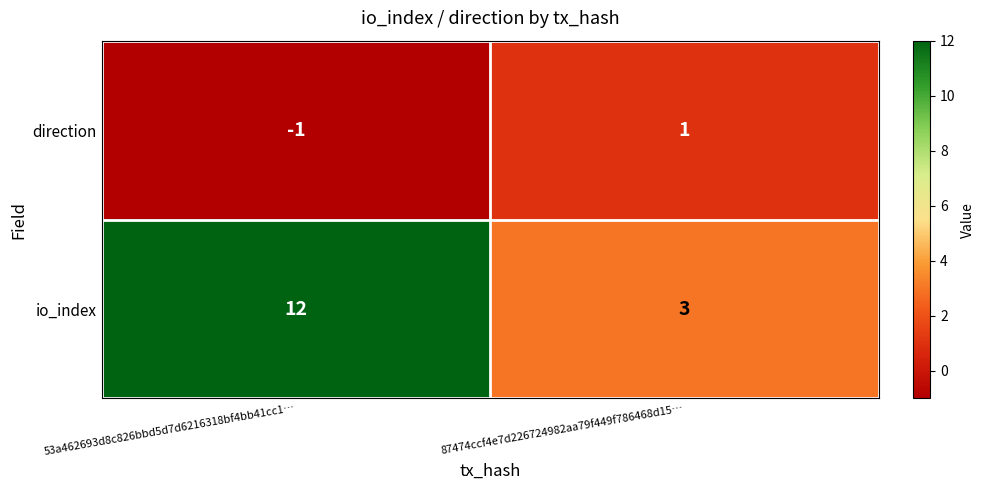

Reading right to left, transcribe all the data shown in this chart.

direction: 1	-1
io_index: 3	12